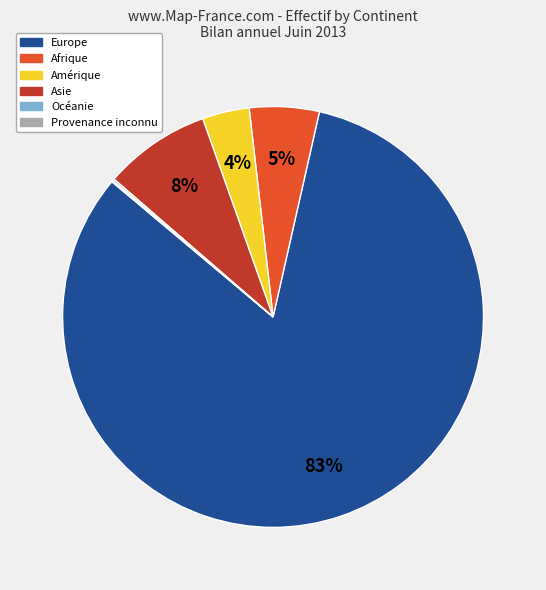

What percentage is the Asie slice, to the nearest percent?

8%